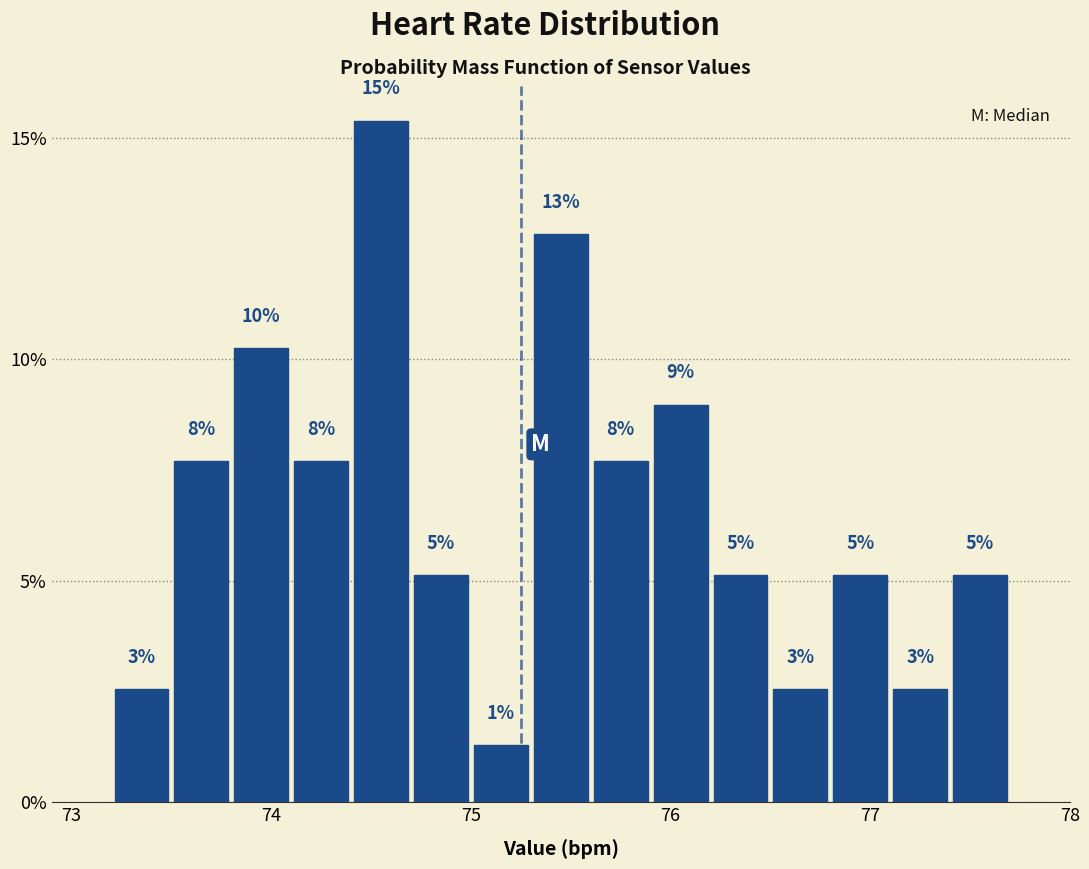

Around what value on the x-axis is the tallest bar? Give the approximate position of its centre, as read against the axis.

74.6